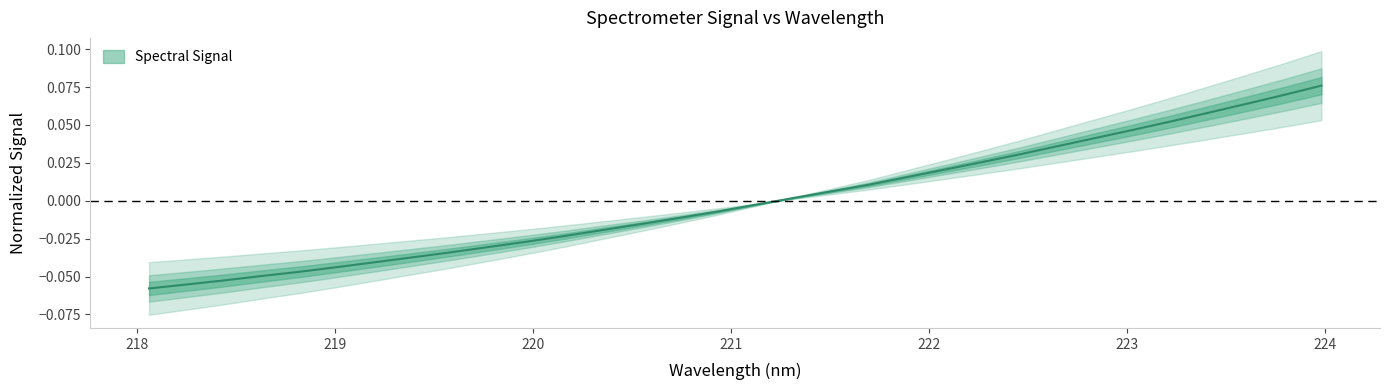

Between 223.7895 and 222.6447, which is larger?

223.7895